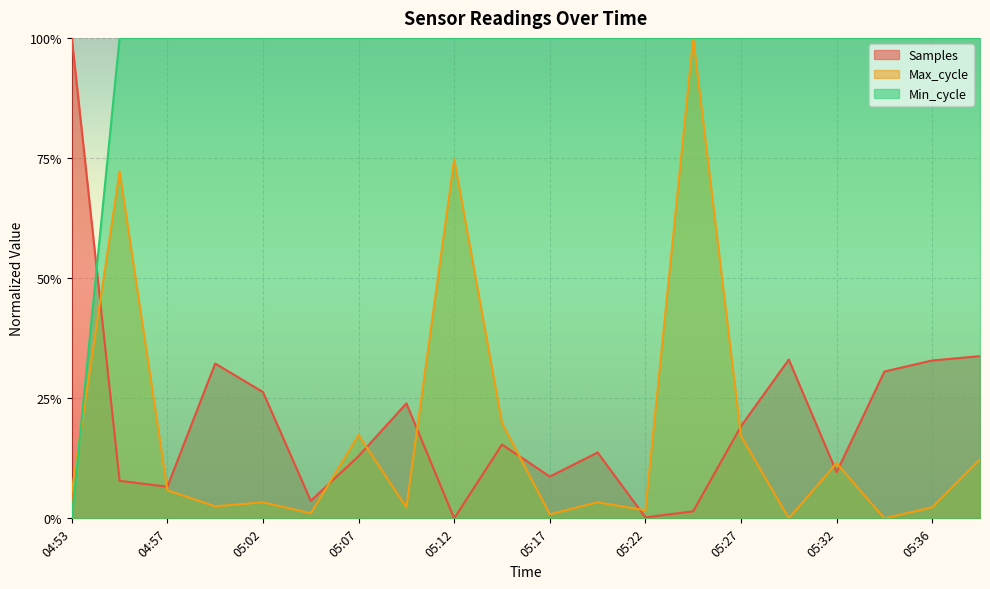

Is the value of Samples at 05:39 greater than the value of Min_cycle at 05:07?

No